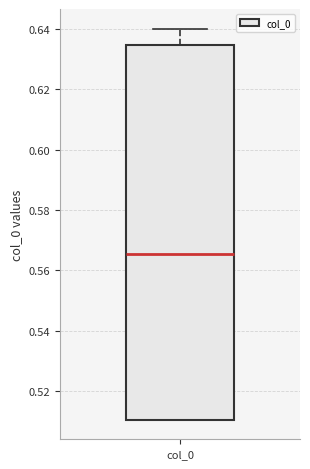

Read this box plot against the y-axis: the position of the median line, the range covered by the box, and the ends of both whiskers. The values are not printed on the chart, so give them approximately, as read against the axis.

median 0.566, box 0.510 to 0.634, whiskers 0.510 to 0.640